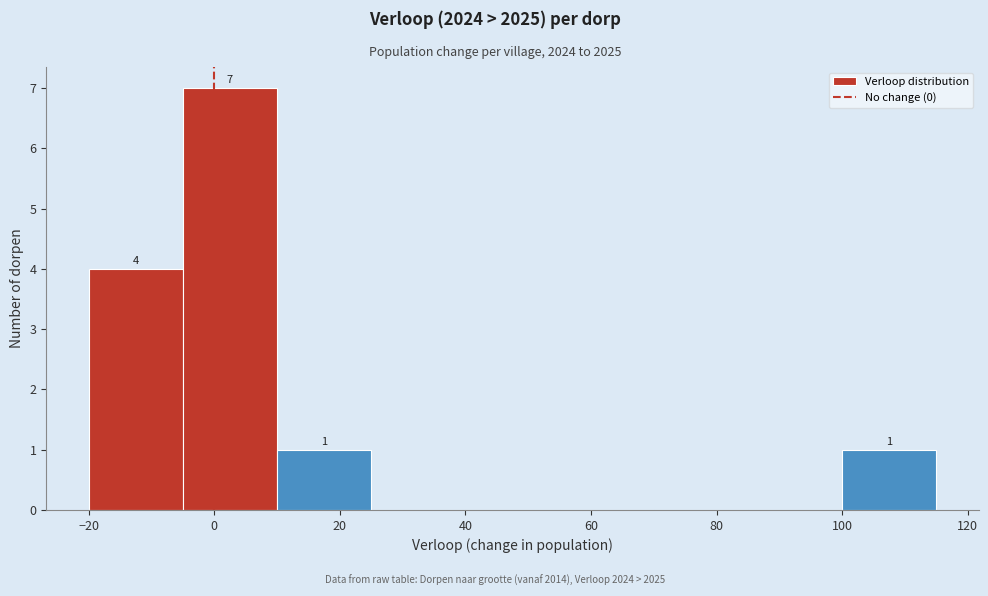

Over which range of the x-axis is the bar tallest?

-5 to 10